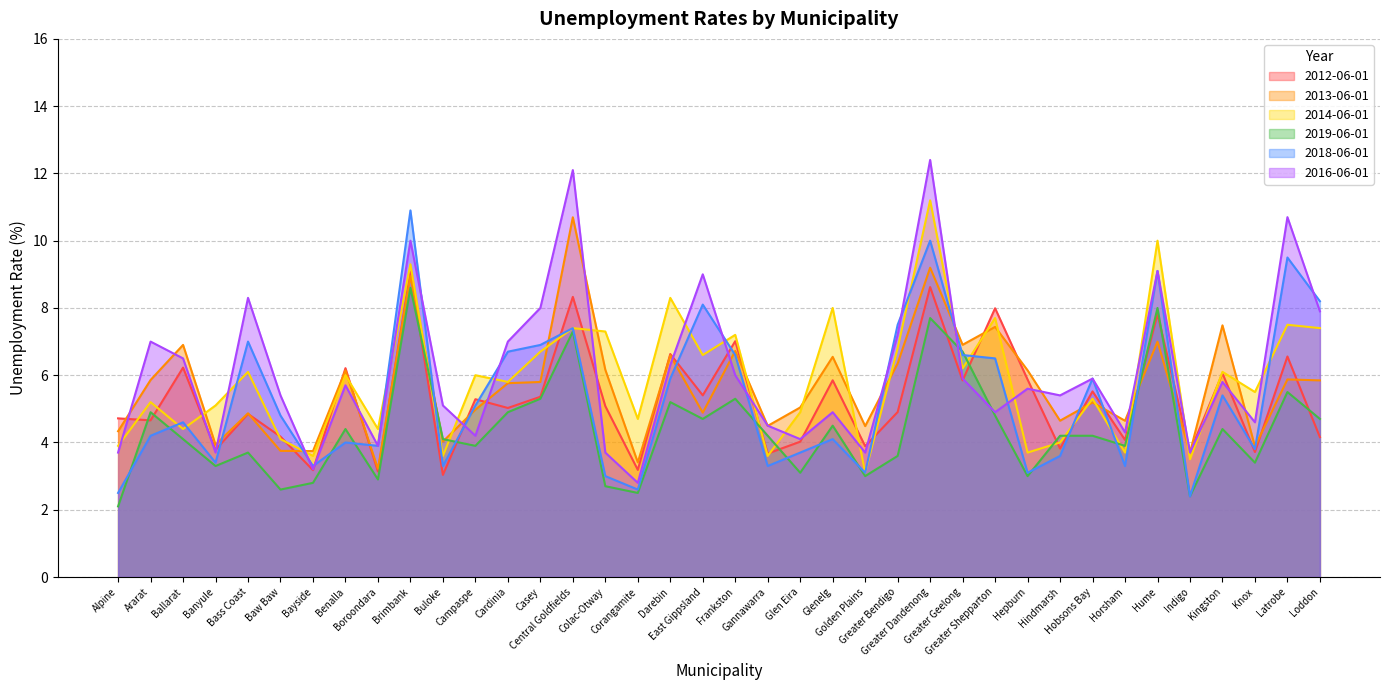

How many lines are shown in the chart?

6